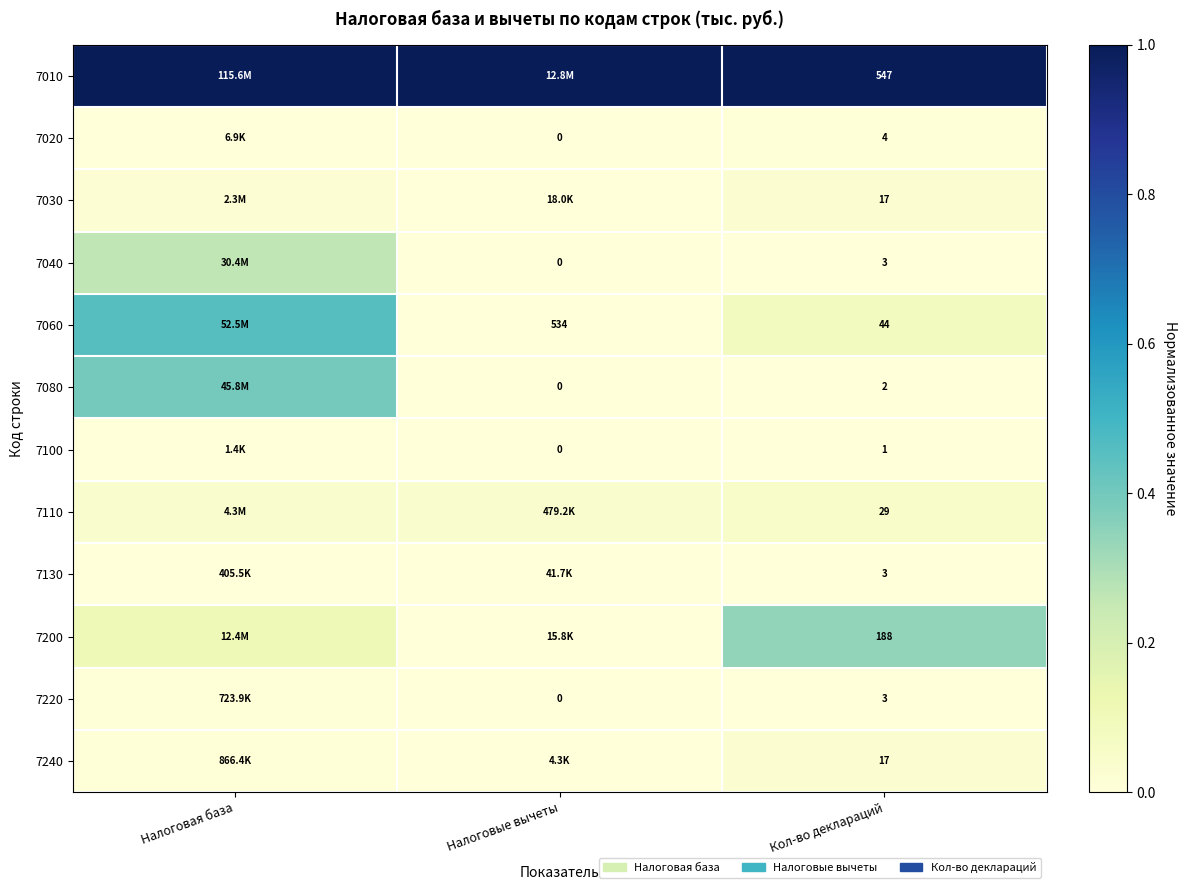

Which label corresponds to the smallest value in the chart?

Налоговые вычеты